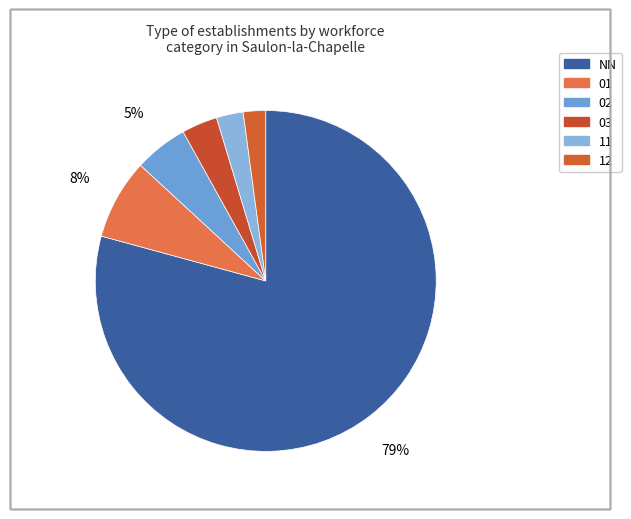

Which category has the biggest portion of the pie?

NN